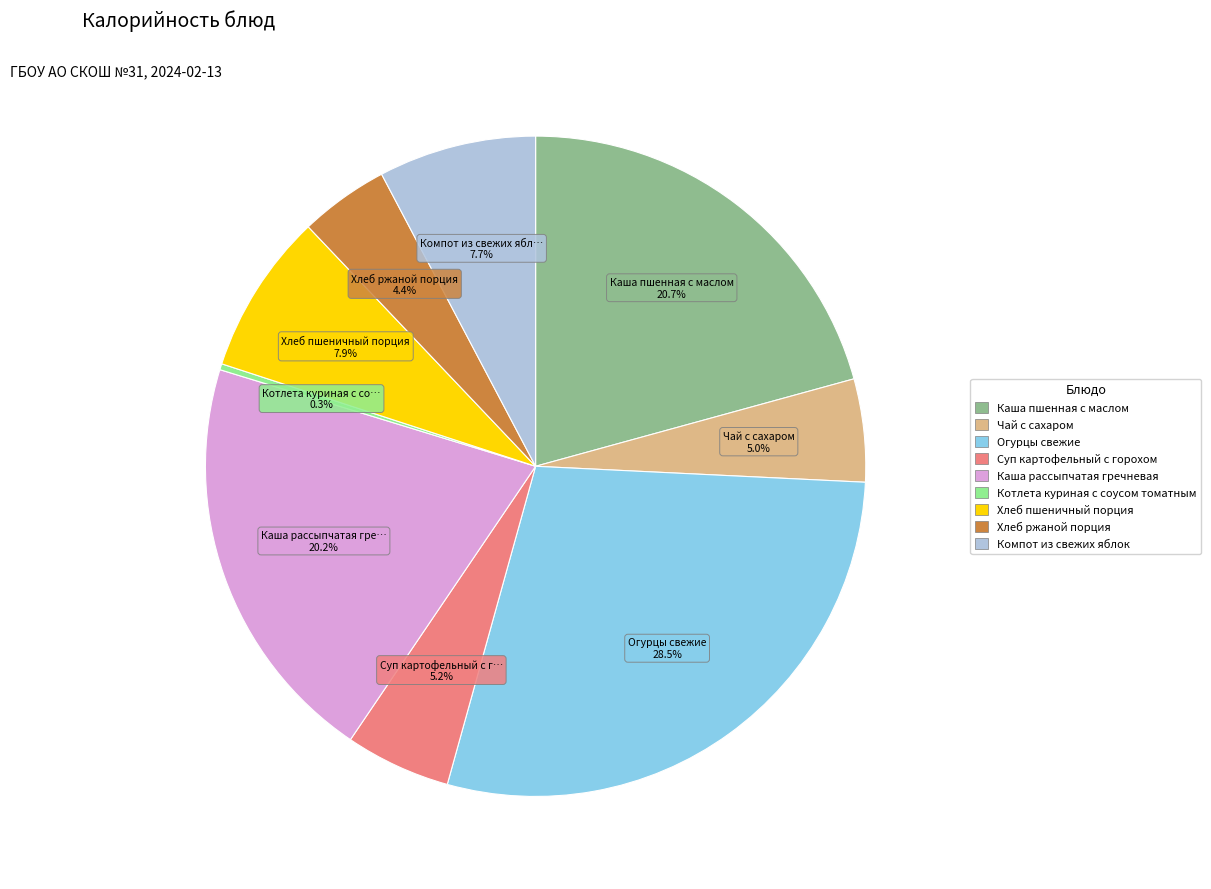

The Компот из свежих яблок slice represents 8% of the pie. True or false?

True